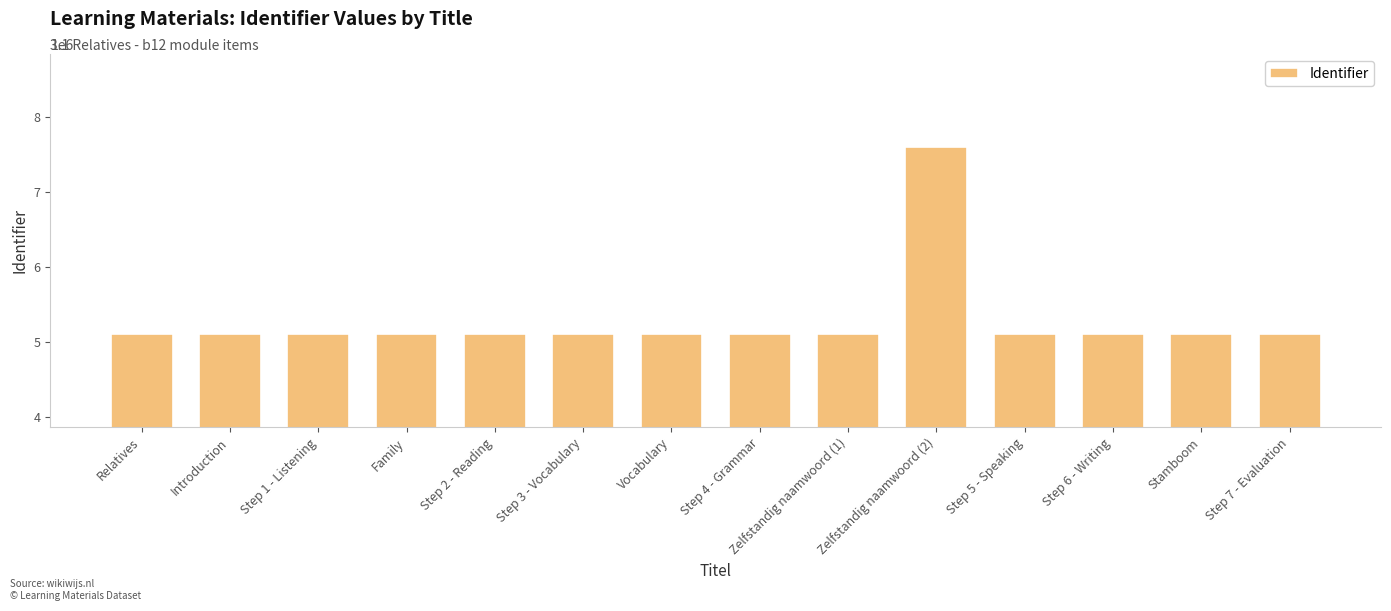

At which label is the value closest to 6354819?

Step 7 - Evaluation